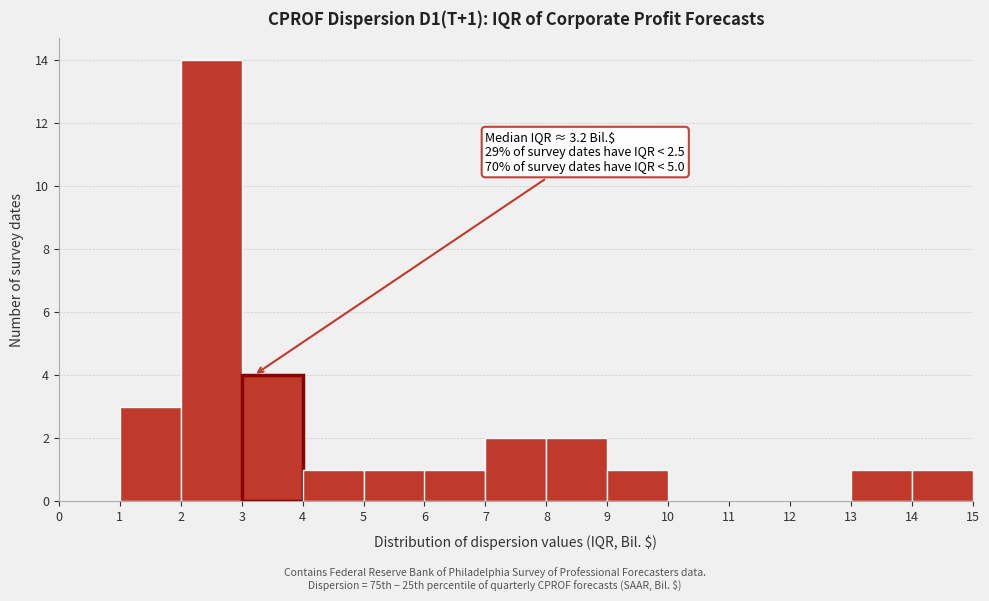

Which range on the x-axis has the tallest bar?

2 to 3